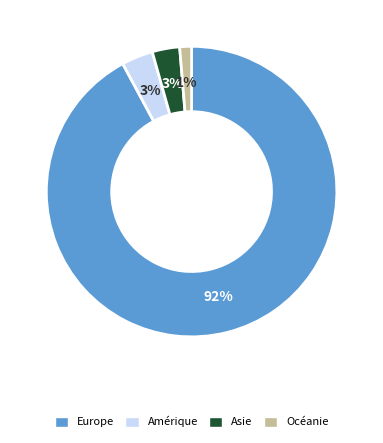

Is there any slice that represents more than half of the pie?

Yes